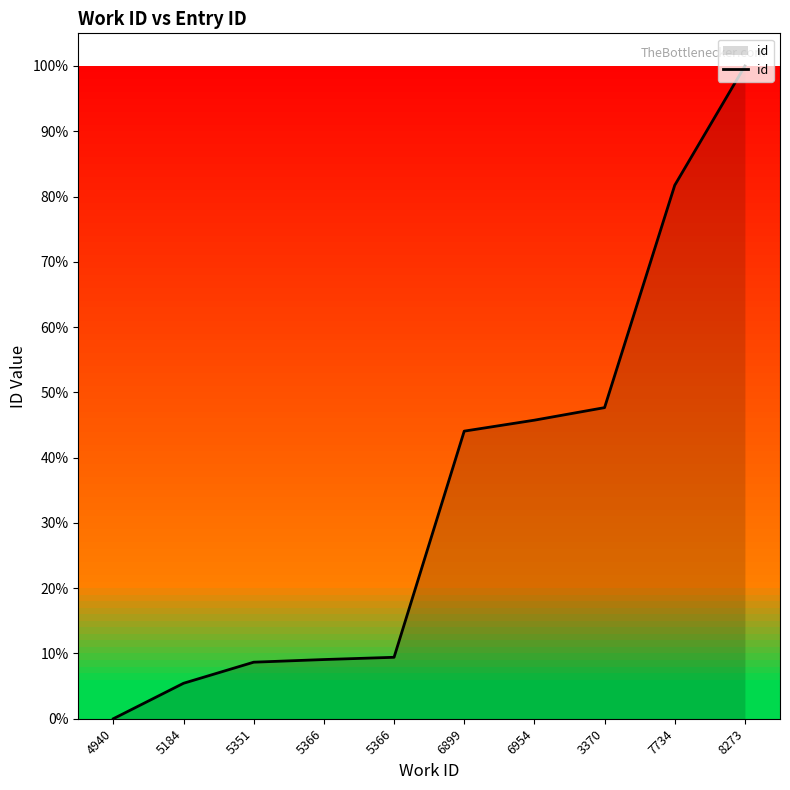

Does the chart display data point markers on the line(s)?

No